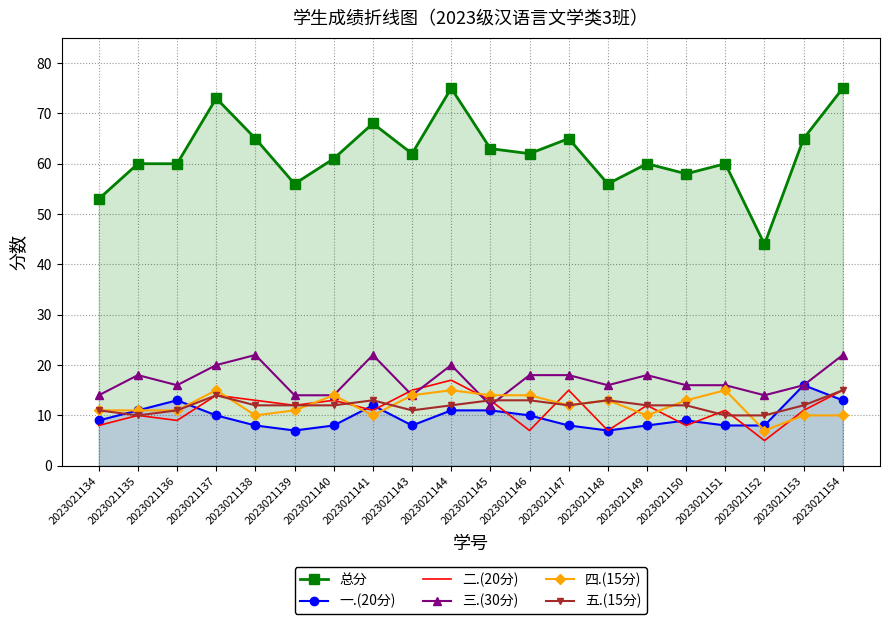

List the series in order of their peak value, highest first.

总分, 三.(30分), 二.(20分), 一.(20分), 四.(15分), 五.(15分)